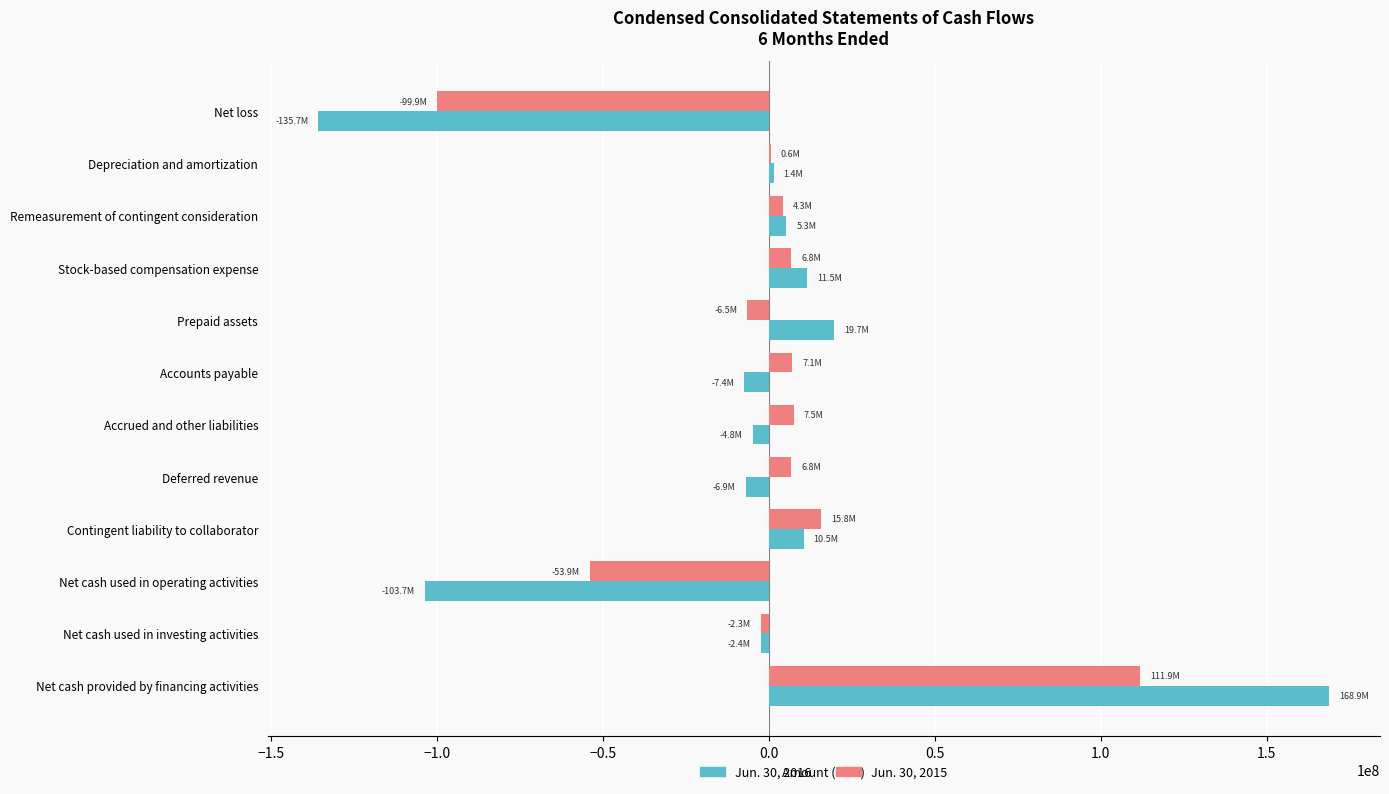

How many categories are shown in the chart?

12